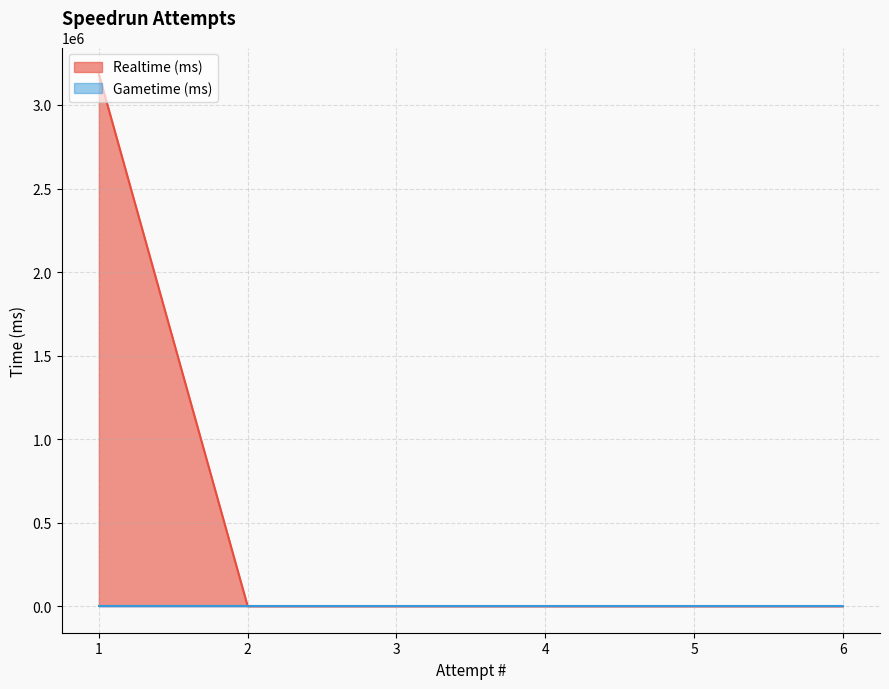

How many lines are shown in the chart?

2